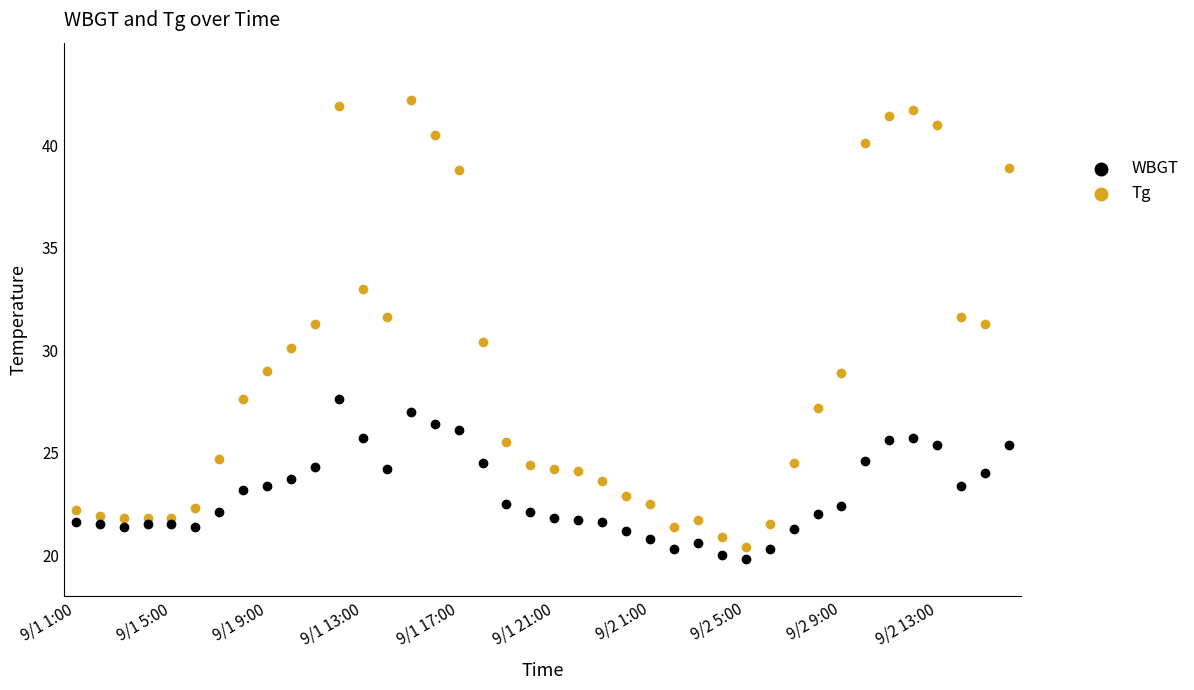

Which series has the widest spread of Y values?

Tg